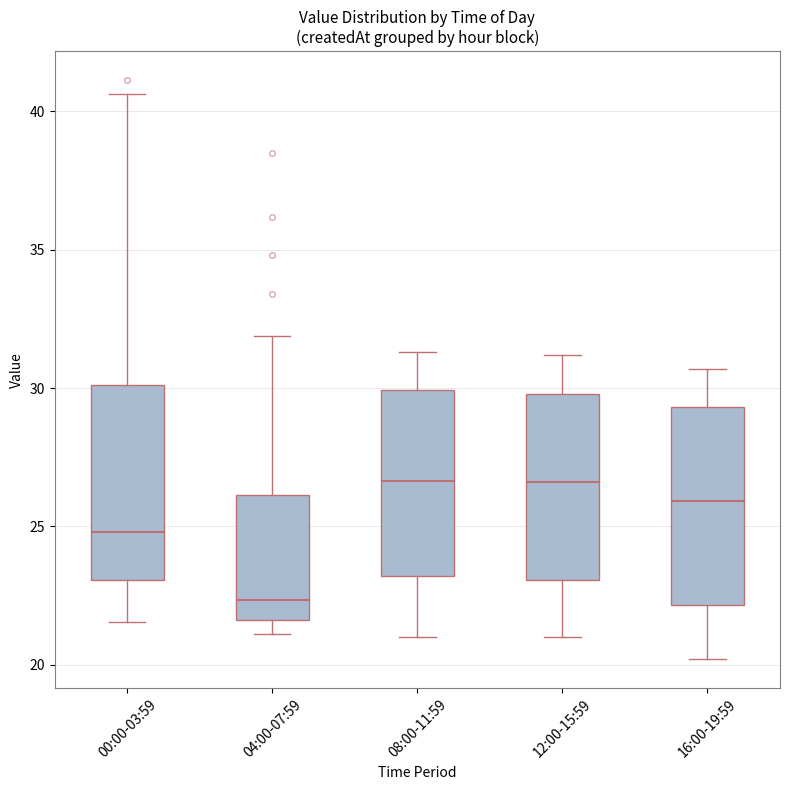

Where is the upper edge of the box for 16:00-19:59 on the y-axis? The values are not printed on the chart, so give them approximately, as read against the axis.

29.5